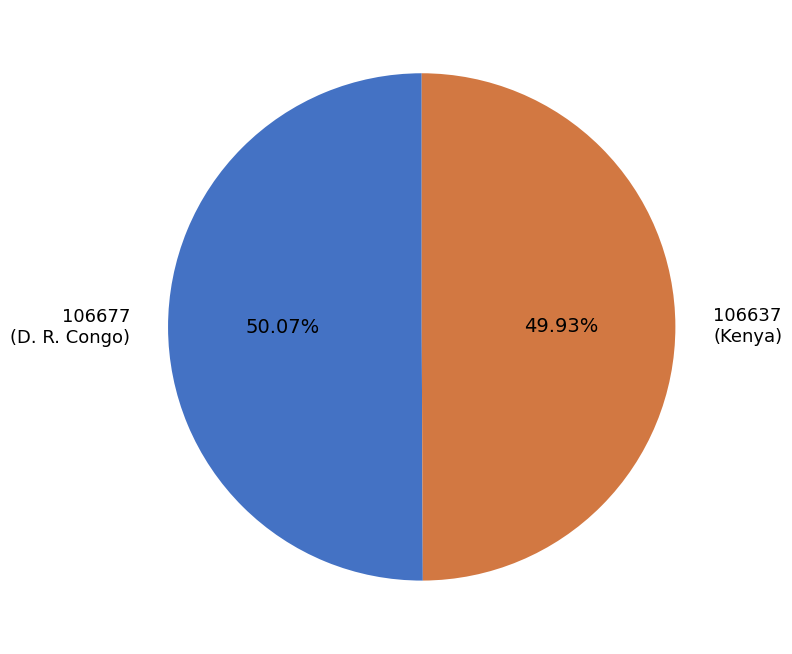

Is there a majority slice in this chart?

Yes